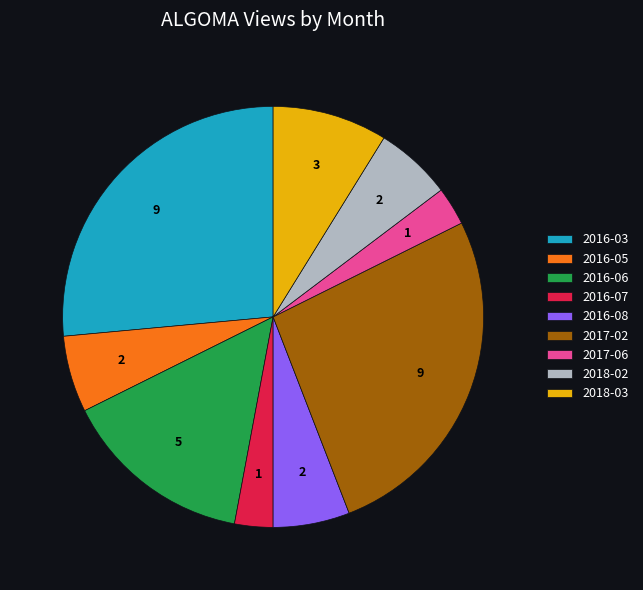

Which has a higher value, 2016-06 or 2016-05?

2016-06